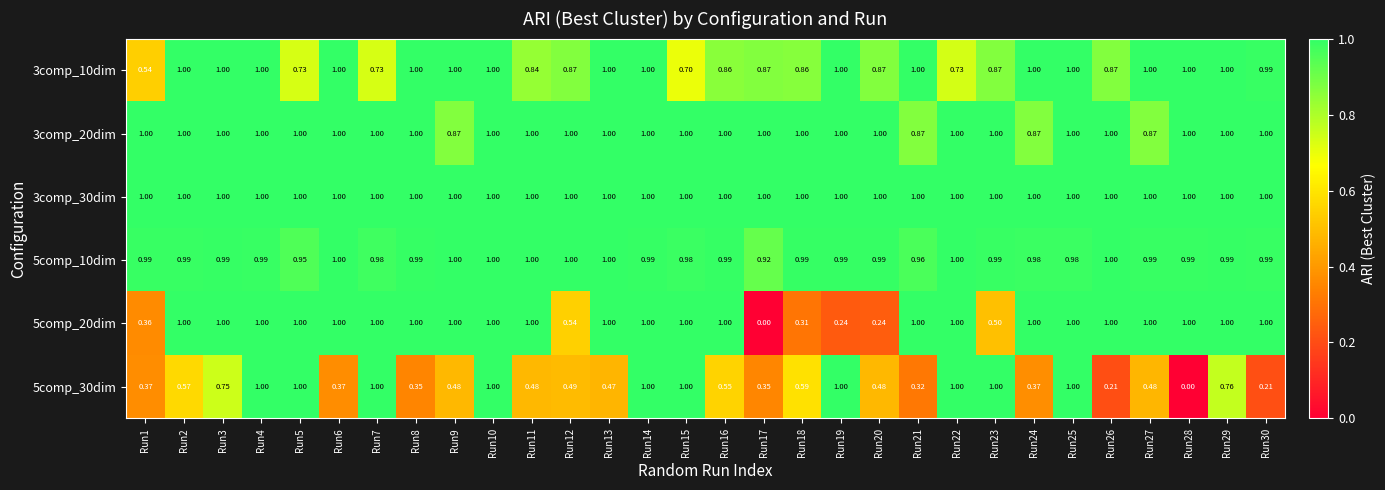

Is the value of 3comp_30dim at Run6 greater than the value of 3comp_10dim at Run7?

Yes